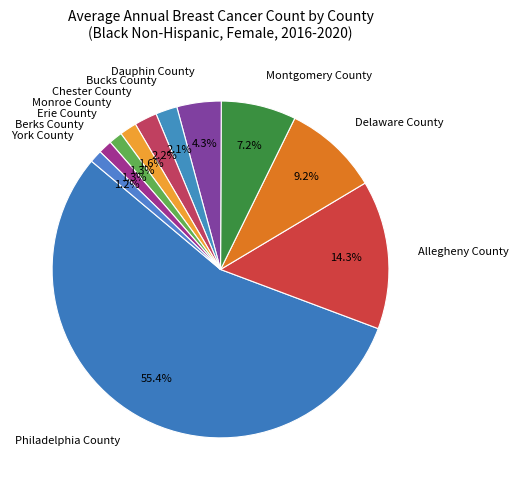

Which category has the biggest portion of the pie?

Philadelphia County